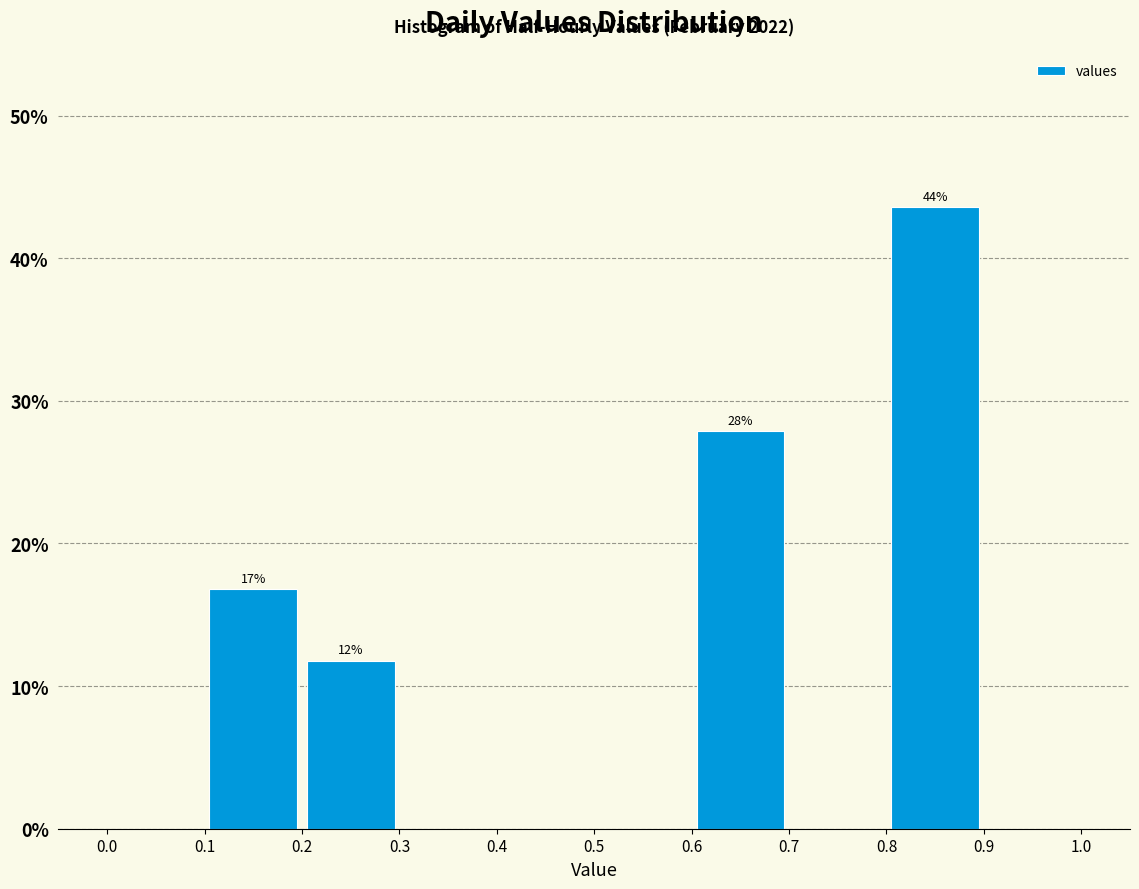

Which range on the x-axis has the tallest bar?

0.8 to 0.9